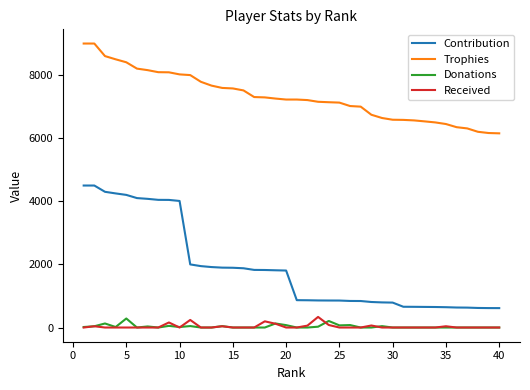

Which series has the largest range (max minus min)?

Contribution